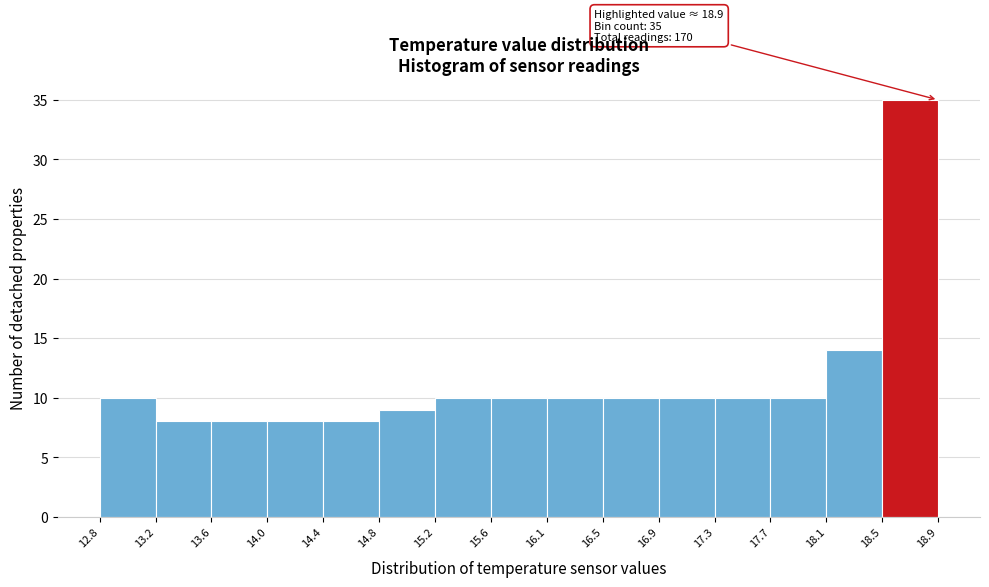

Over which range of the x-axis is the bar tallest?

18.5 to 18.9